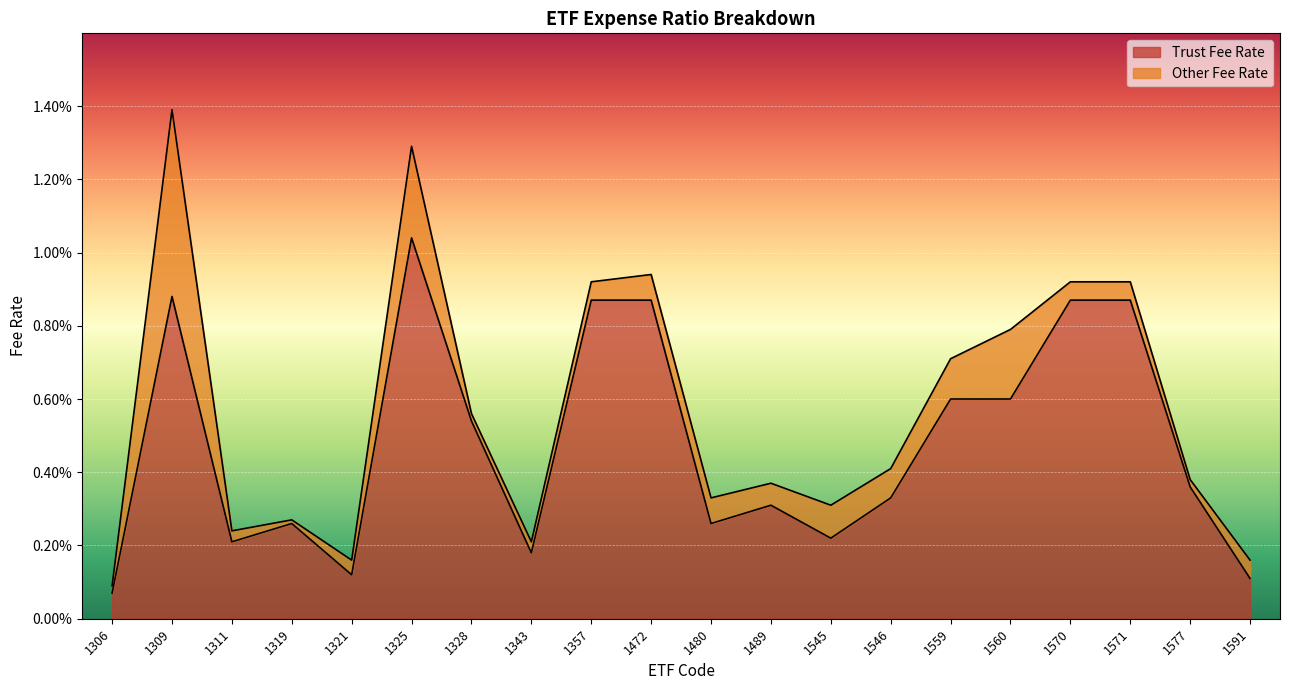

Between 1591 and 1309, which is larger?

1309